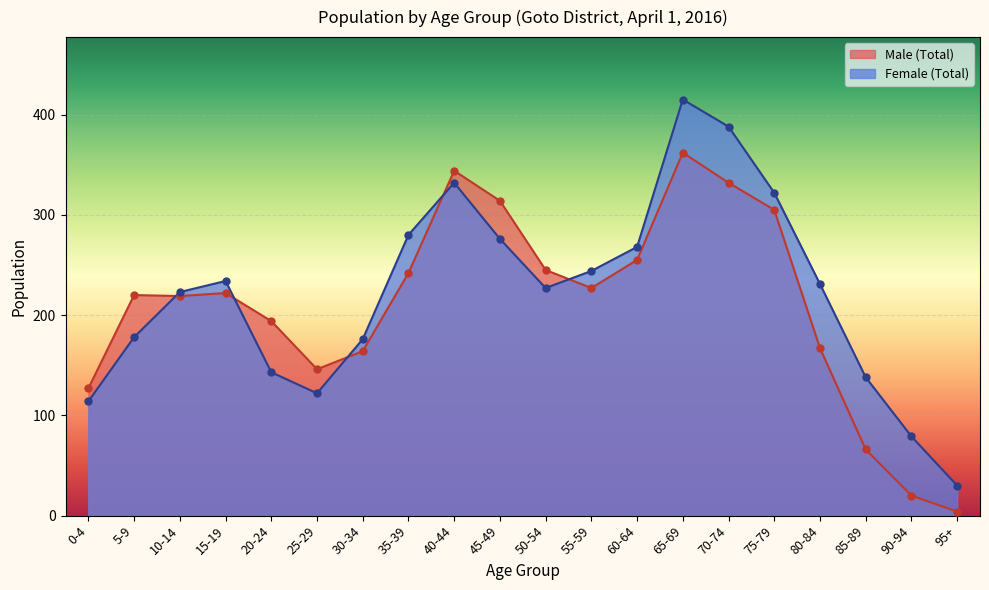

True or false: Female (Total) and Male (Total) cross at least once.

True